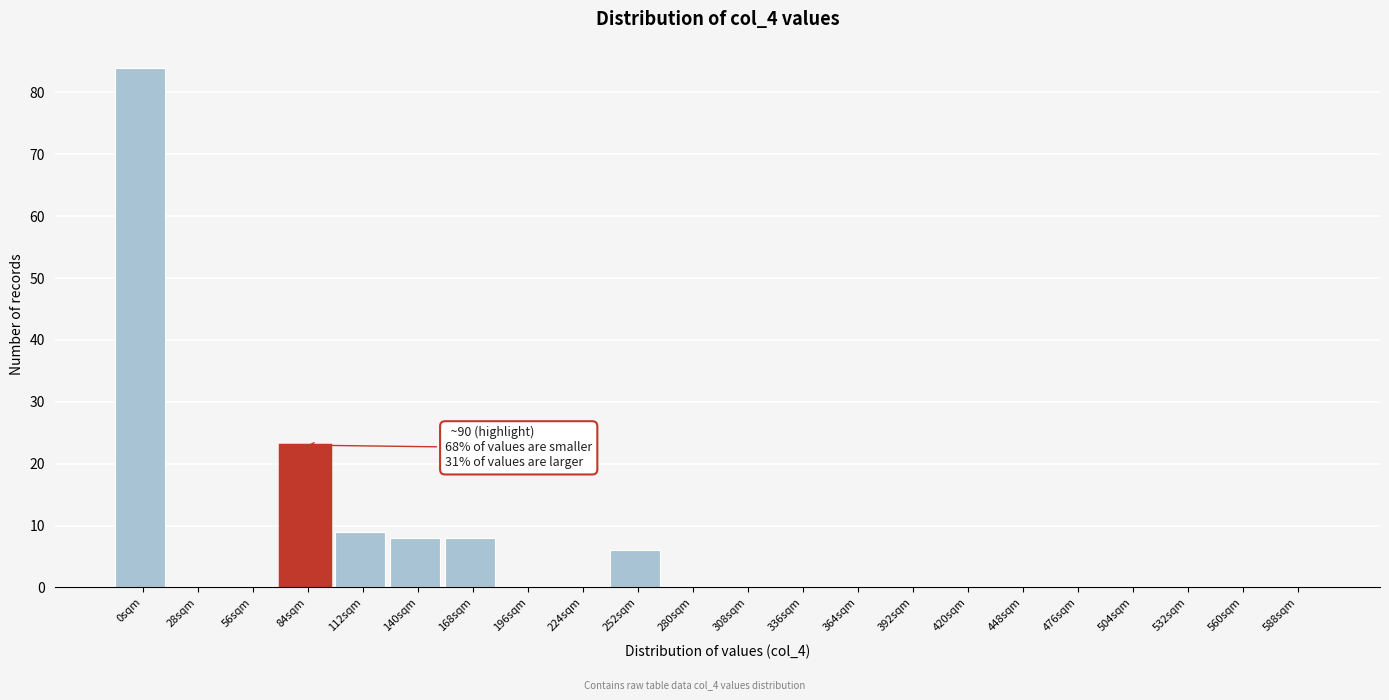

Reading left to right, transcribe all the data shown in this chart.

0sqm=84	28sqm=0	56sqm=0	84sqm=23	112sqm=9	140sqm=8	168sqm=8	196sqm=0	224sqm=0	252sqm=6	280sqm=0	308sqm=0	336sqm=0	364sqm=0	392sqm=0	420sqm=0	448sqm=0	476sqm=0	504sqm=0	532sqm=0	560sqm=0	588sqm=0